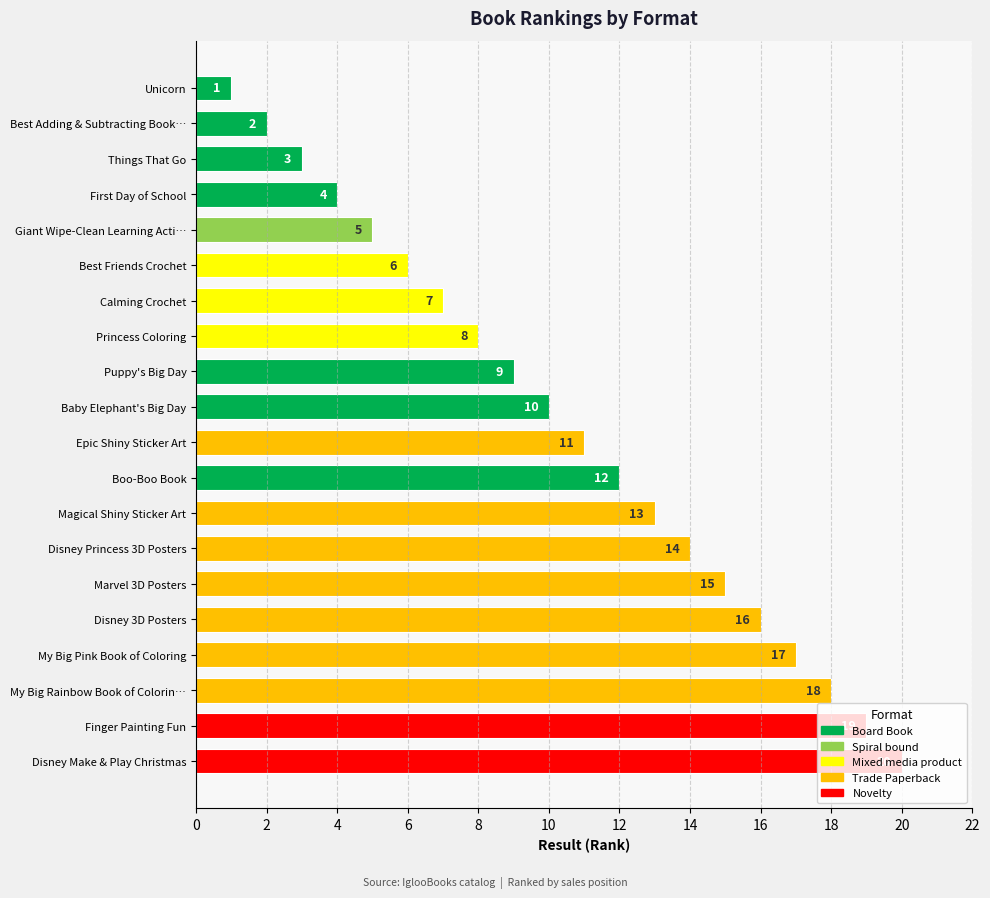

At which category does the chart reach its peak across all series?

Disney Make & Play Christmas